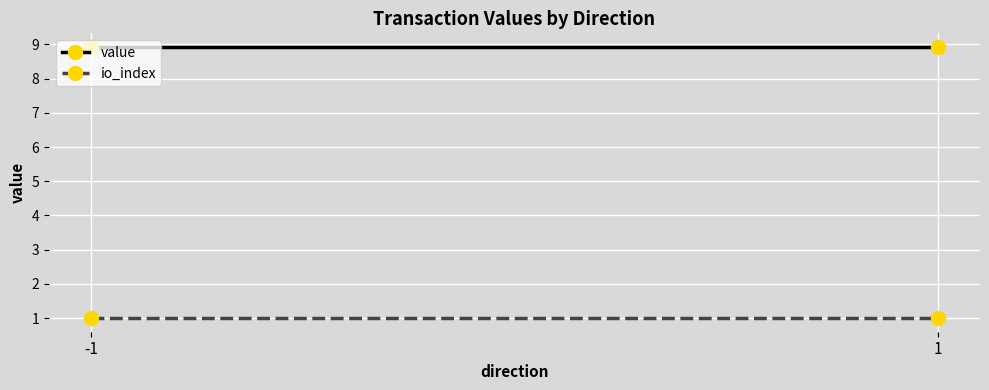

Reading right to left, what are all the values shown in this chart?

value: 1=8.9	-1=8.9
io_index: 1=1.0	-1=1.0